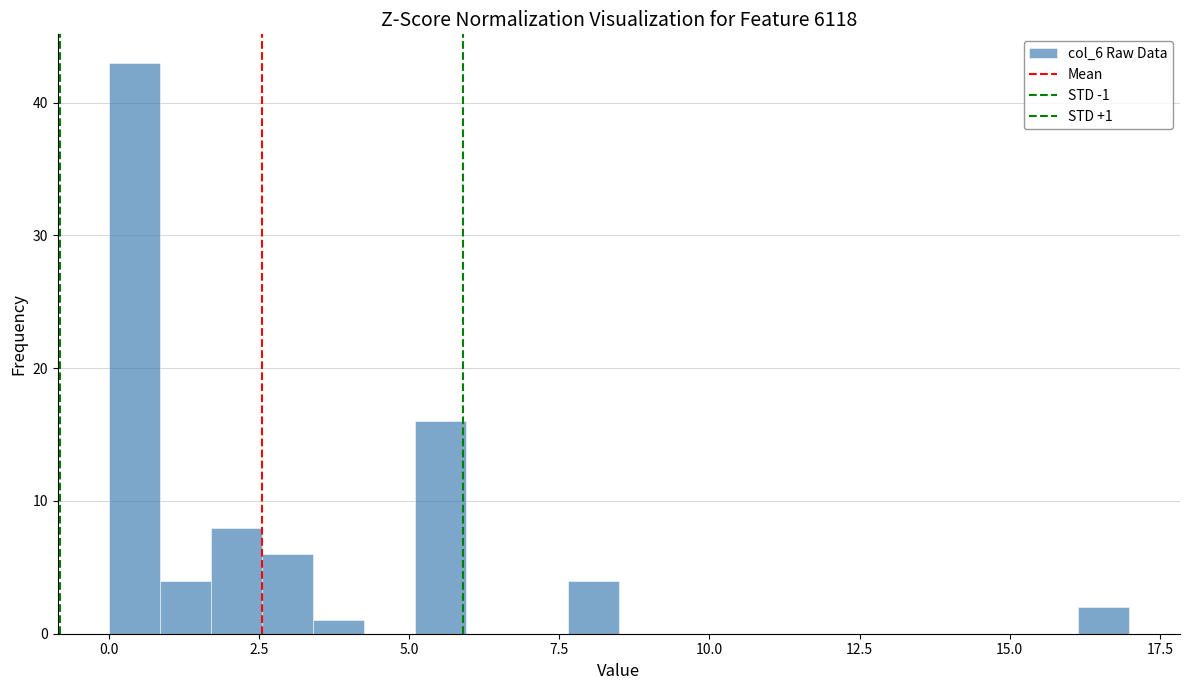

Read against the x-axis, roughly where is the centre of the tallest bar?

0.5